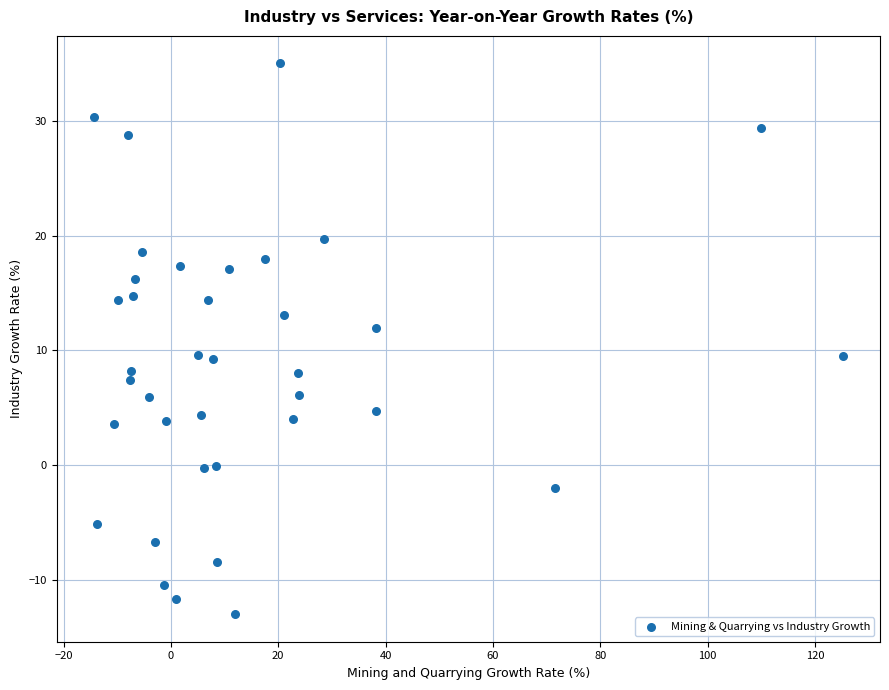

What is the range of X values (max minus min)?

139.5